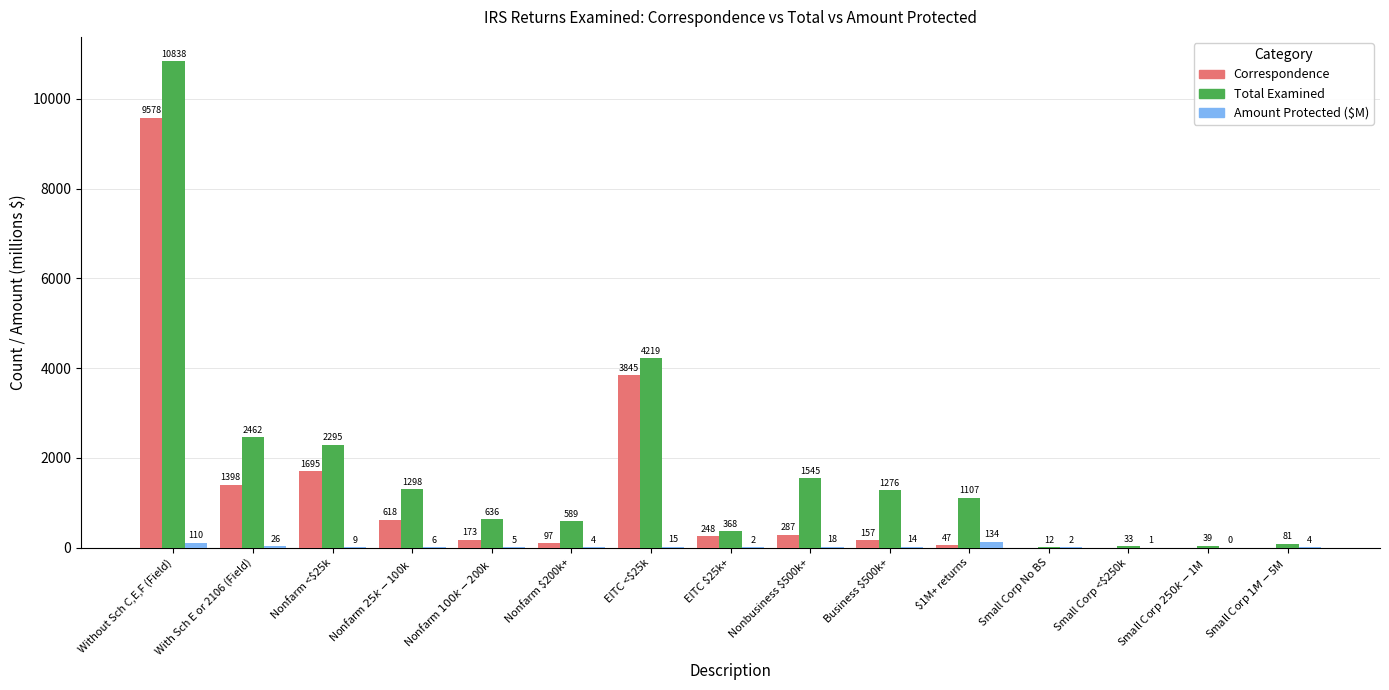

What are all the series names shown in the legend?

Correspondence, Total Examined, Amount Protected ($M)